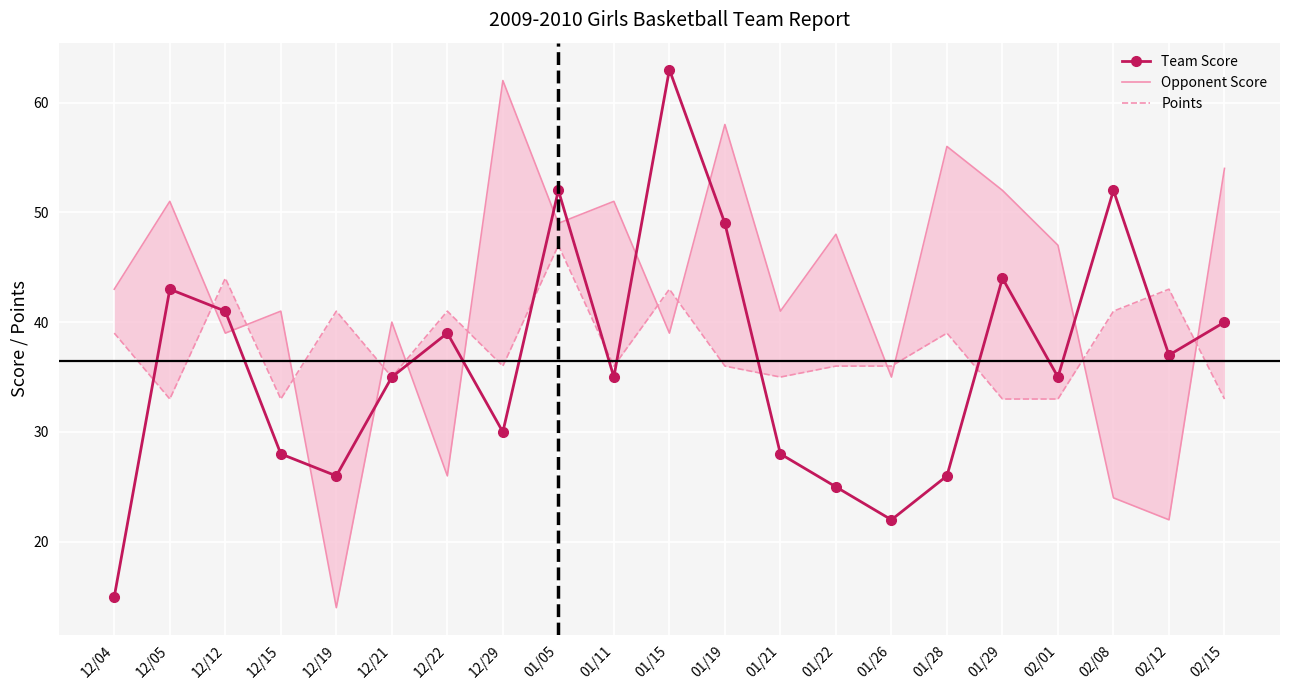

What is the lowest value of the Opponent Score series?

14